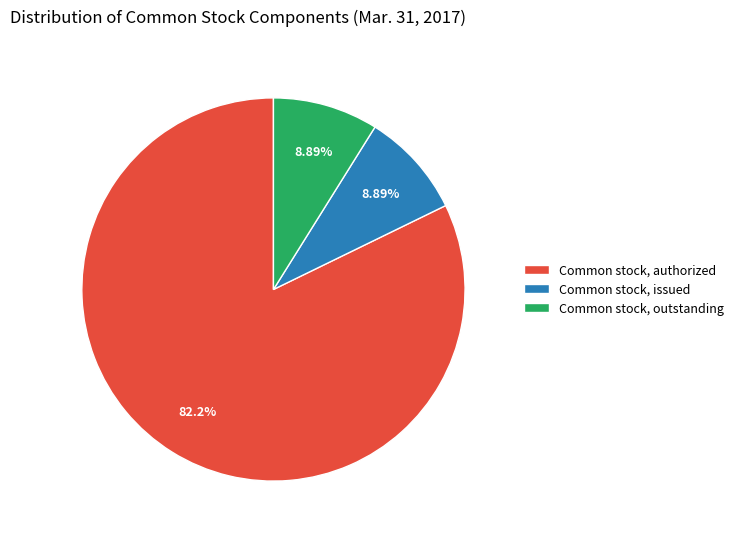

Which category has the biggest portion of the pie?

Common stock, authorized